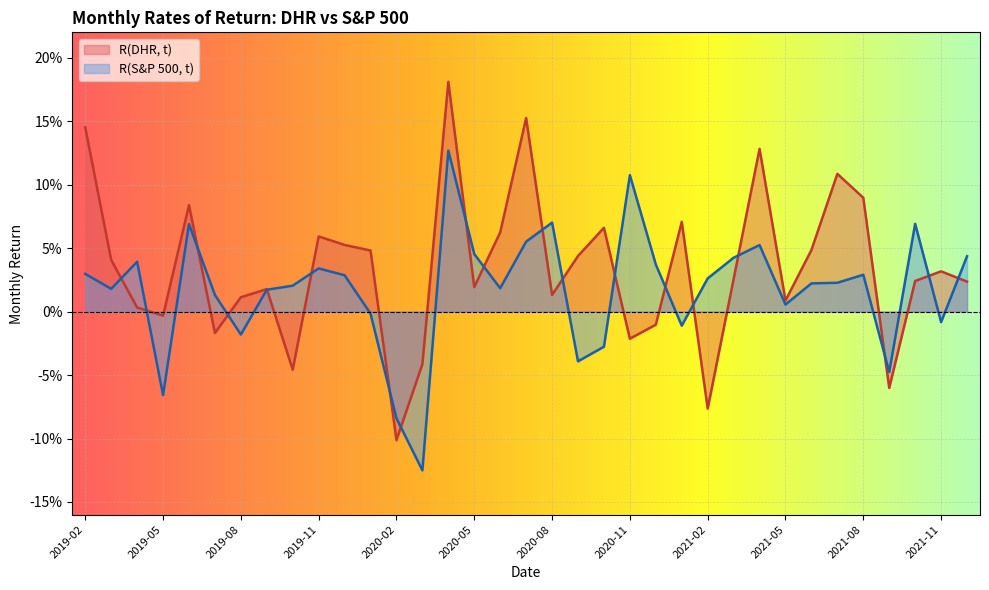

Reading right to left, extract all data points from this chart.

R(DHR, t): 2021-12=0.0	2021-11=0.0	2021-10=0.0	2021-09=-0.1	2021-08=0.1	2021-07=0.1	2021-06=0.0	2021-05=0.0	2021-04=0.1	2021-03=0.0	2021-02=-0.1	2021-01=0.1	2020-12=-0.0	2020-11=-0.0	2020-10=0.1	2020-09=0.0	2020-08=0.0	2020-07=0.2	2020-06=0.1	2020-05=0.0	2020-04=0.2	2020-03=-0.0	2020-02=-0.1	2020-01=0.0	2019-12=0.1	2019-11=0.1	2019-10=-0.0	2019-09=0.0	2019-08=0.0	2019-07=-0.0	2019-06=0.1	2019-05=-0.0	2019-04=0.0	2019-03=0.0	2019-02=0.1
R(S&P 500, t): 2021-12=0.0	2021-11=-0.0	2021-10=0.1	2021-09=-0.0	2021-08=0.0	2021-07=0.0	2021-06=0.0	2021-05=0.0	2021-04=0.1	2021-03=0.0	2021-02=0.0	2021-01=-0.0	2020-12=0.0	2020-11=0.1	2020-10=-0.0	2020-09=-0.0	2020-08=0.1	2020-07=0.1	2020-06=0.0	2020-05=0.0	2020-04=0.1	2020-03=-0.1	2020-02=-0.1	2020-01=-0.0	2019-12=0.0	2019-11=0.0	2019-10=0.0	2019-09=0.0	2019-08=-0.0	2019-07=0.0	2019-06=0.1	2019-05=-0.1	2019-04=0.0	2019-03=0.0	2019-02=0.0